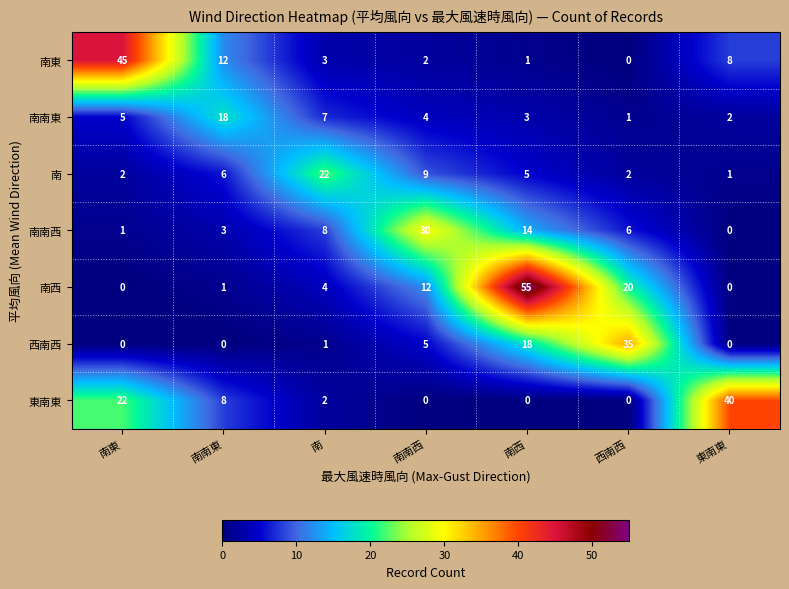

At which category is the sum across all series the highest?

南西